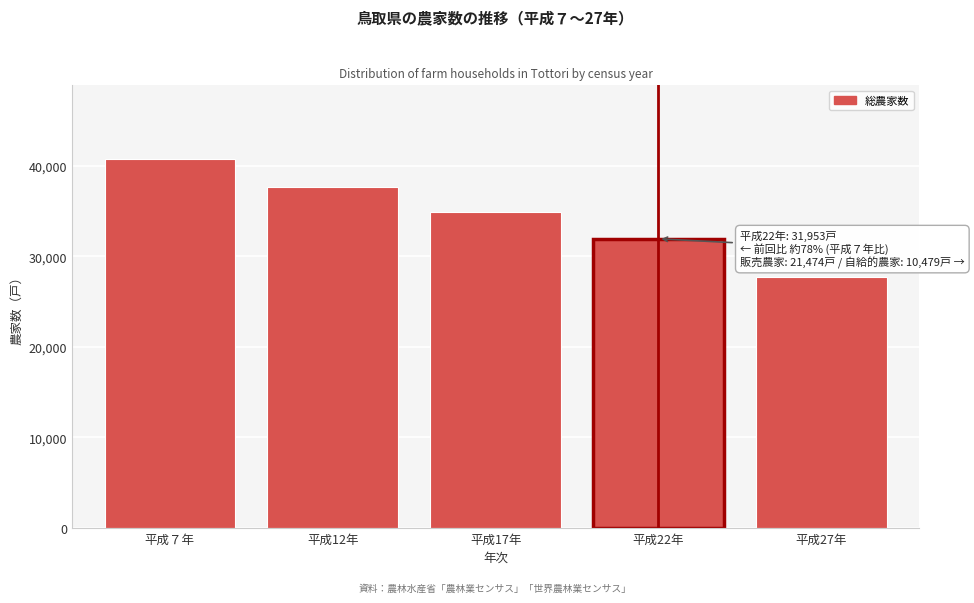

Reading left to right, transcribe all the data shown in this chart.

40777	37697	34969	31953	27713